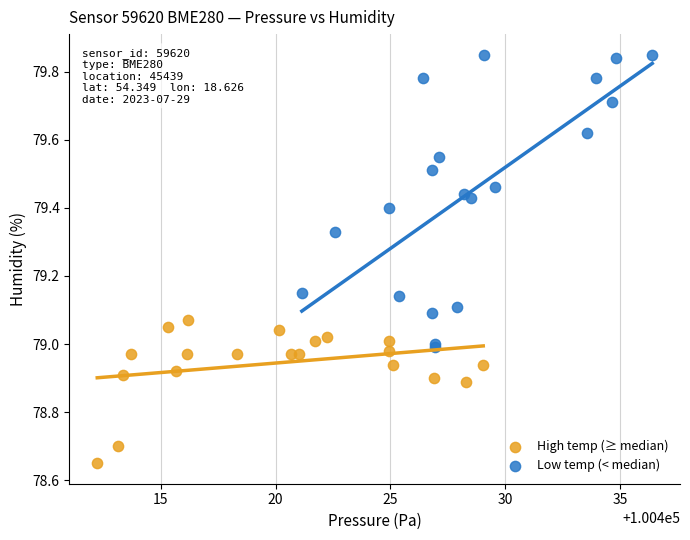

Which series reaches the minimum Y coordinate?

High temp (≥ median)